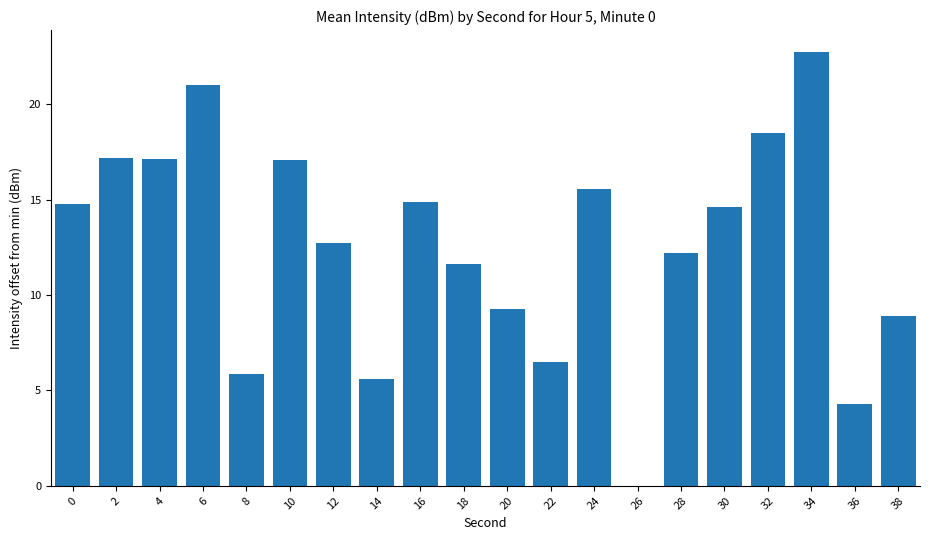

What is the sum of all values?

250.5